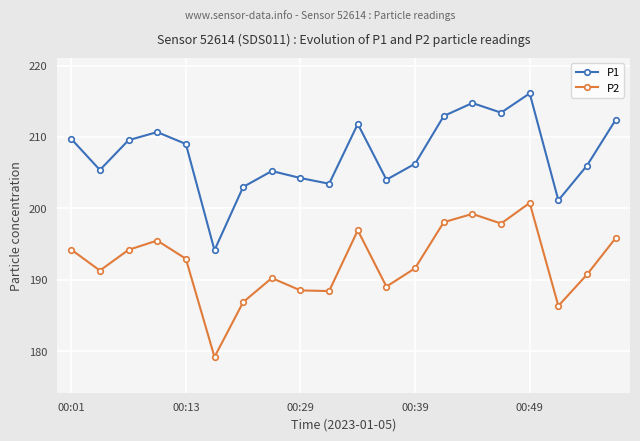

In P2, how many points are higher than both neighbors (excluding endpoints)?

5